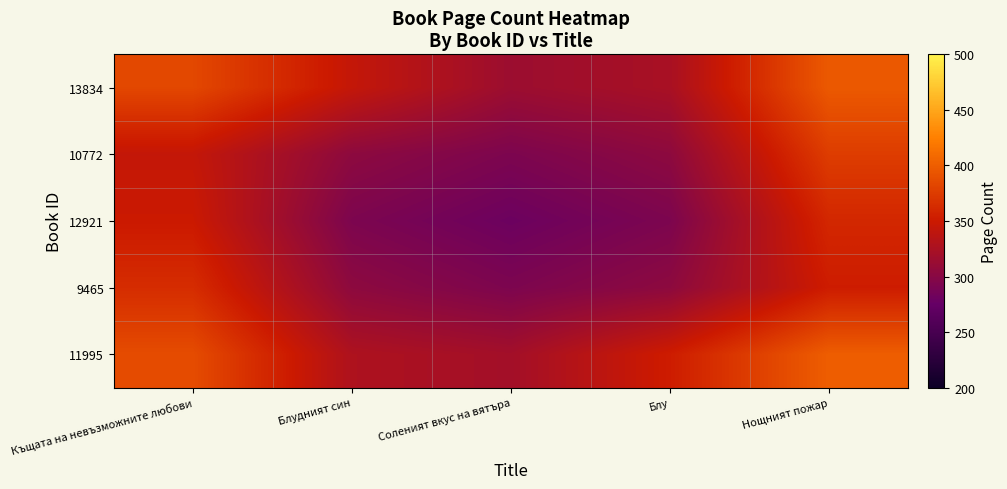

List the series in order of their peak value, highest first.

11995, 13834, 10772, 9465, 12921